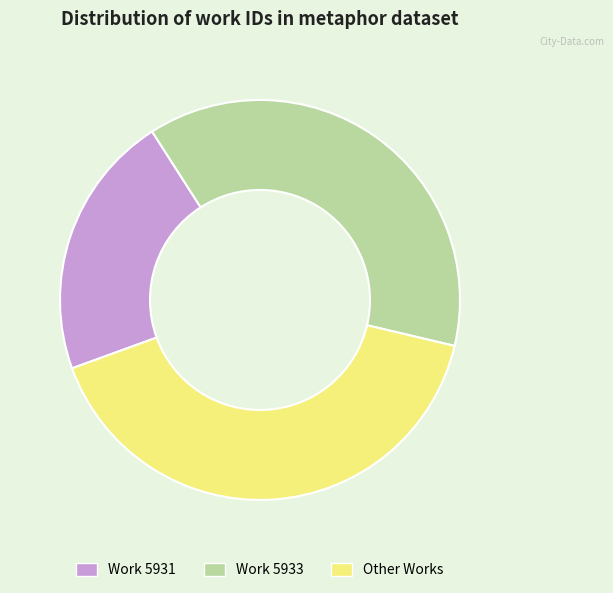

Count the number of slices in the pie.

3